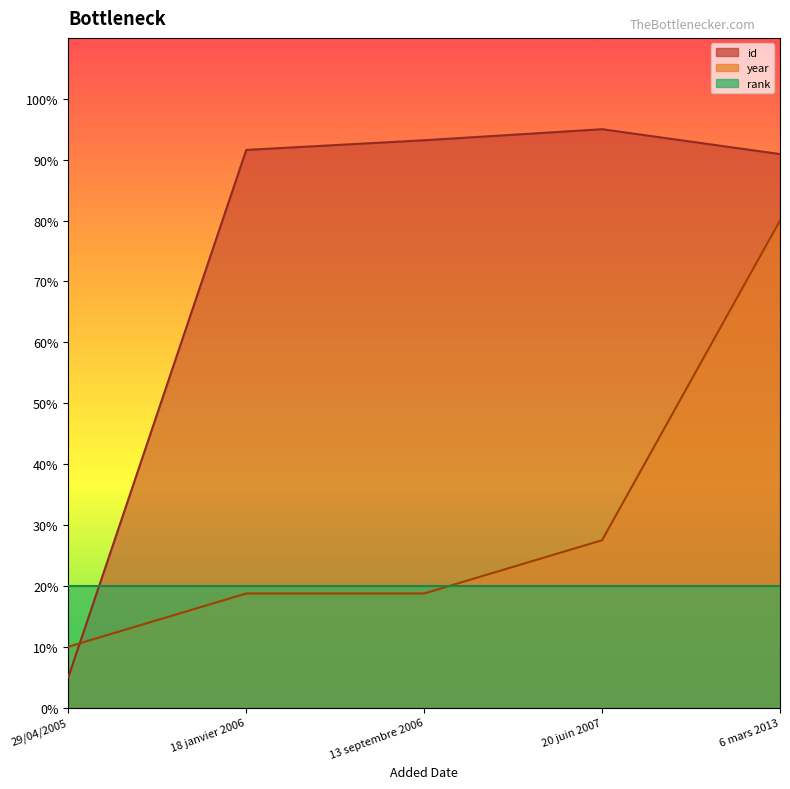

How many values in the year series exceed 187?

4